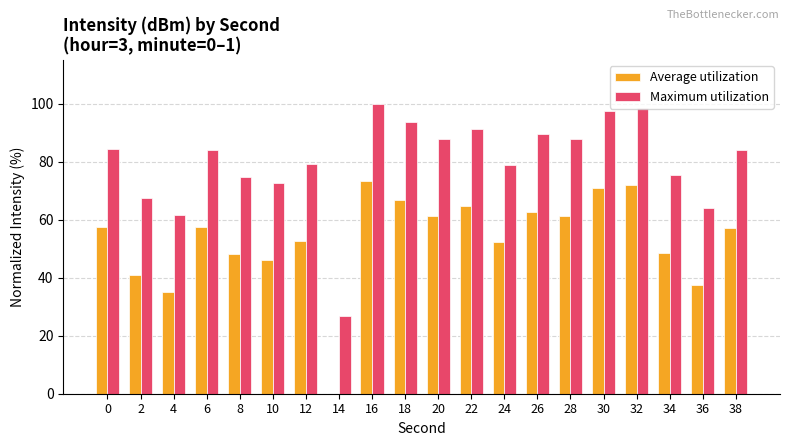

What is the total value across all series at 2?

108.4